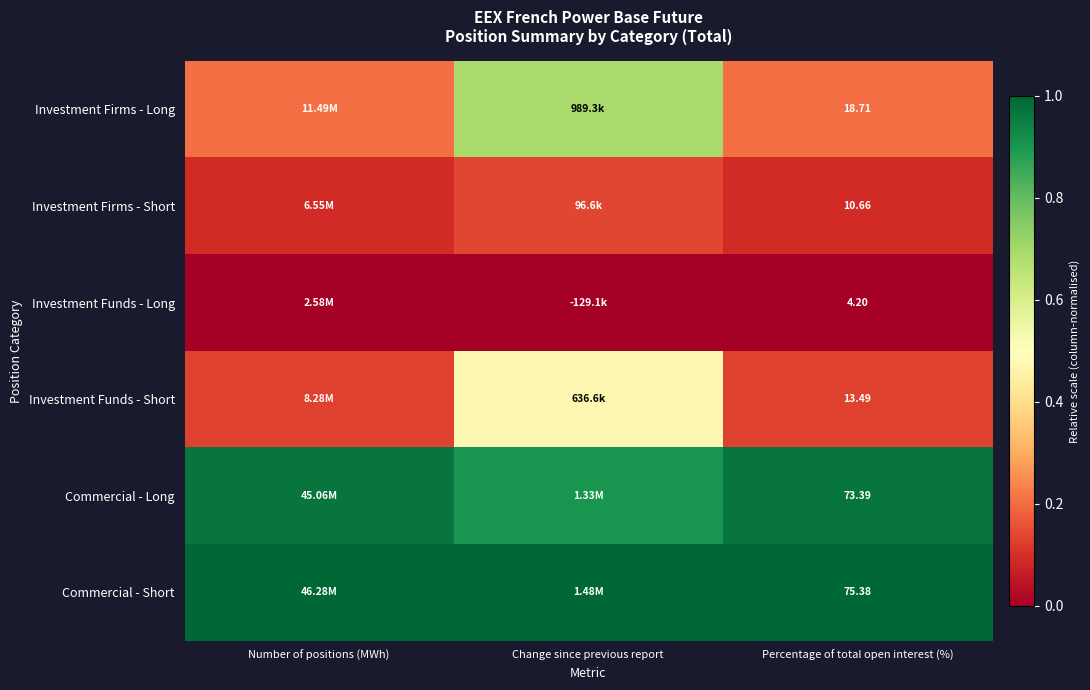

At Percentage of total open interest (%), list the series in order from largest to smallest.

Commercial - Short, Commercial - Long, Investment Firms - Long, Investment Funds - Short, Investment Firms - Short, Investment Funds - Long